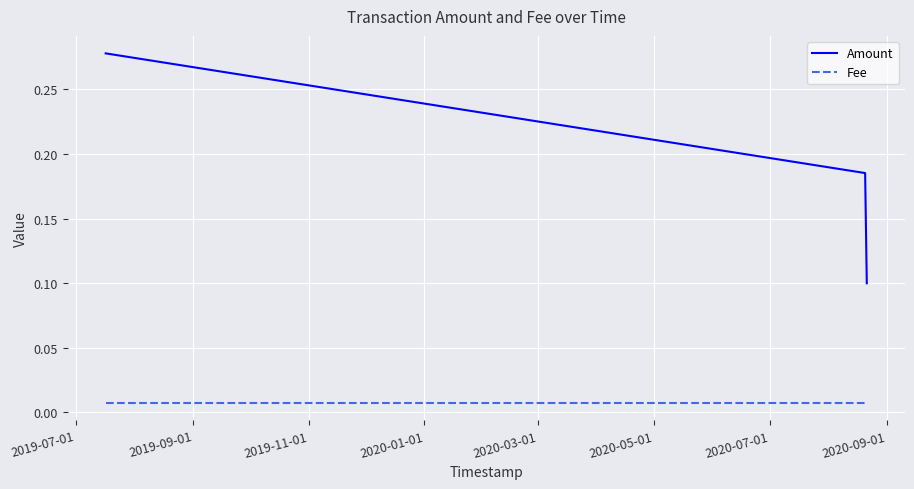

Rank the series by their average value, from lowest to highest.

Fee, Amount